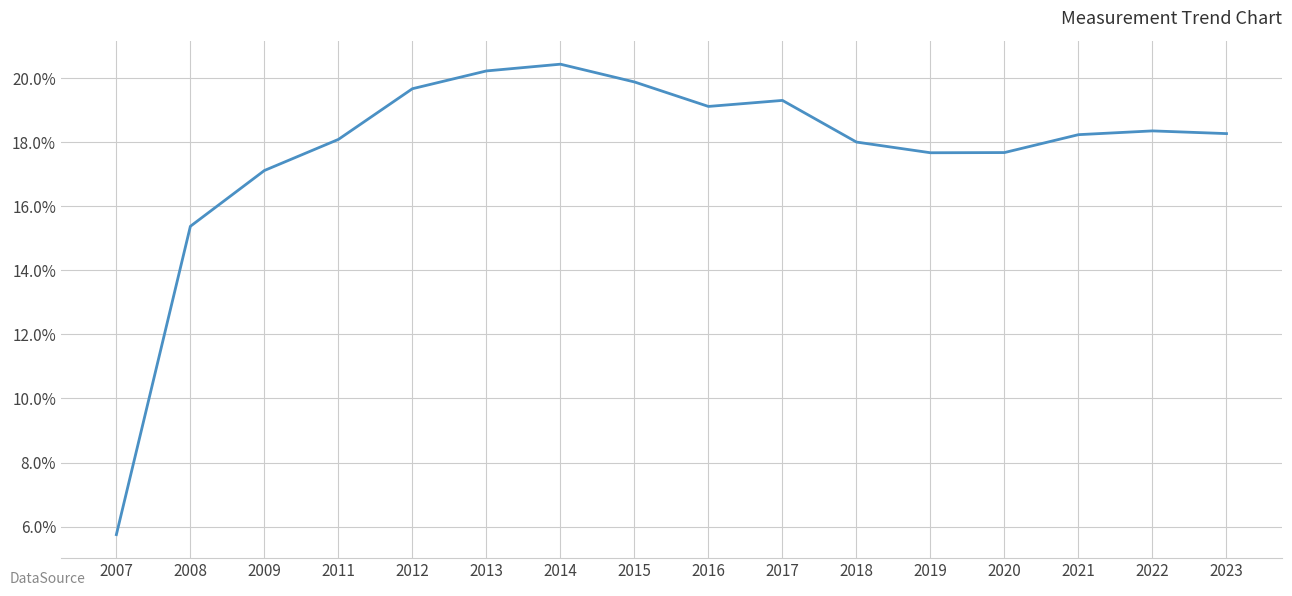

Where is the first local maximum?

2014